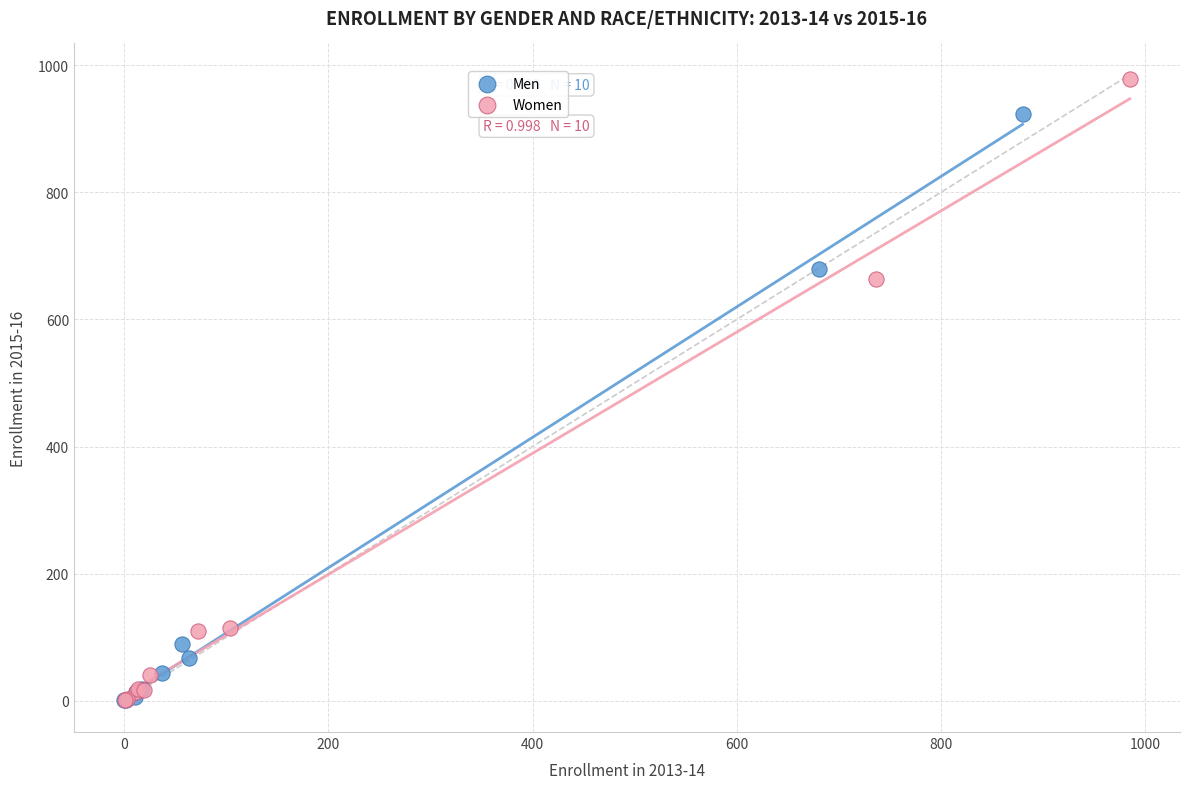

Which series contains the highest Y value?

Women